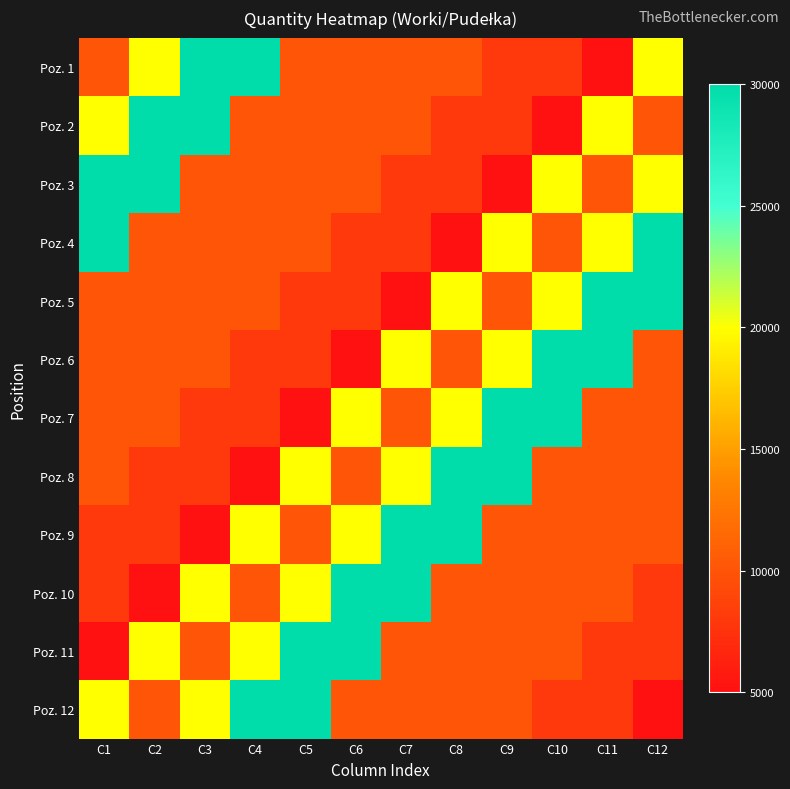

What is the total value across all series at C4?

171000